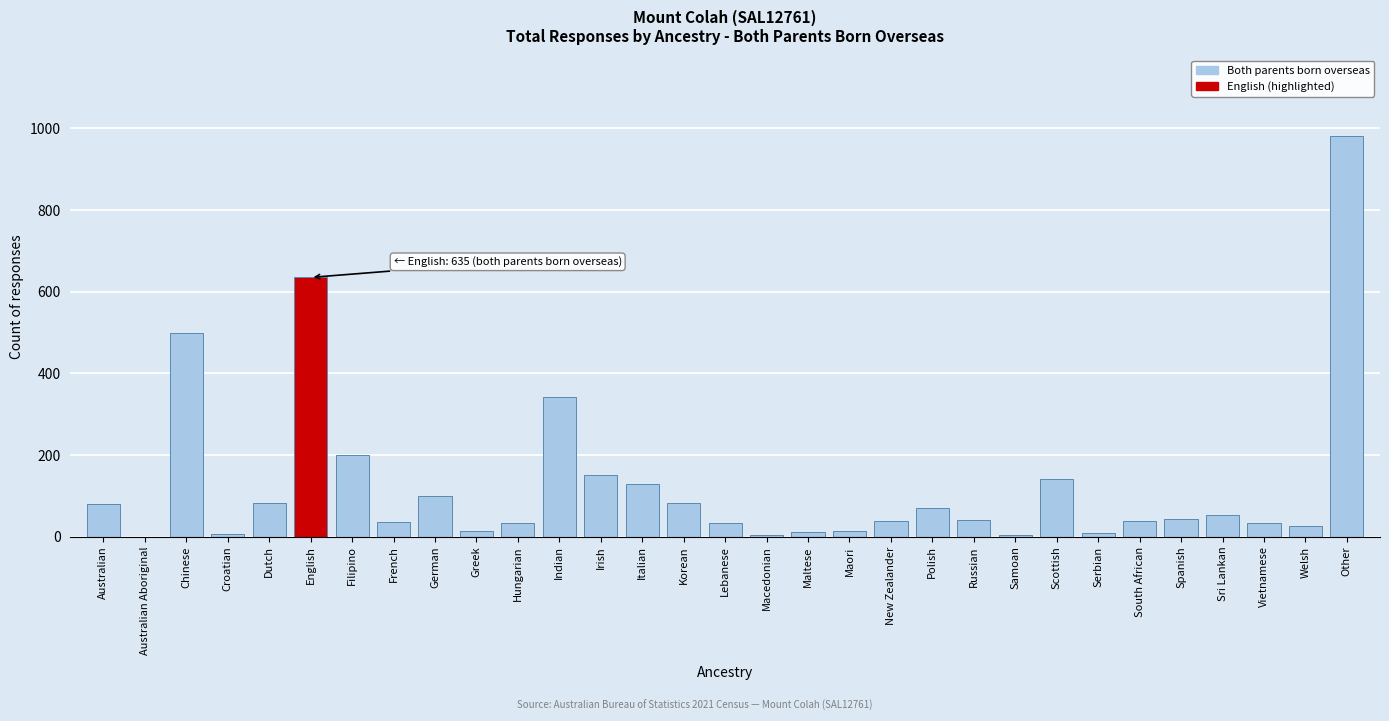

What is the sum of all values?

3929